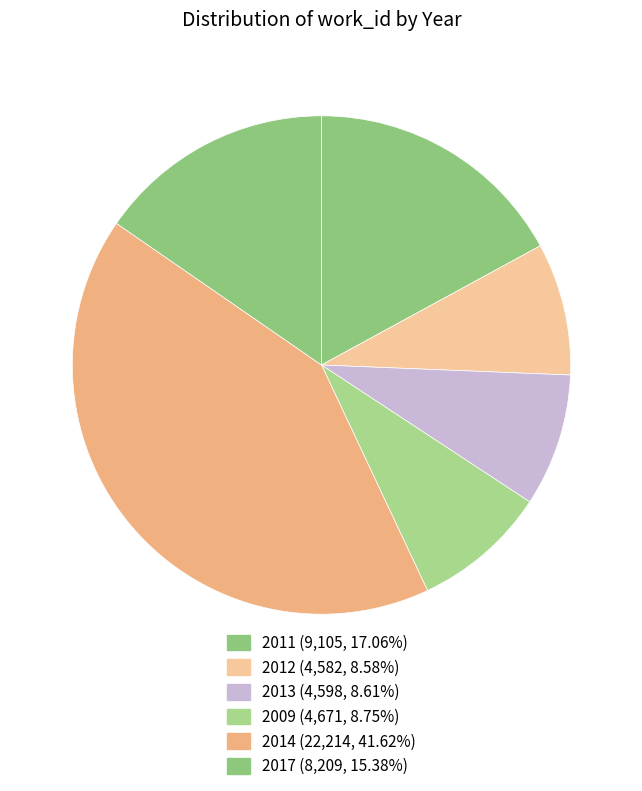

Count the number of slices in the pie.

6